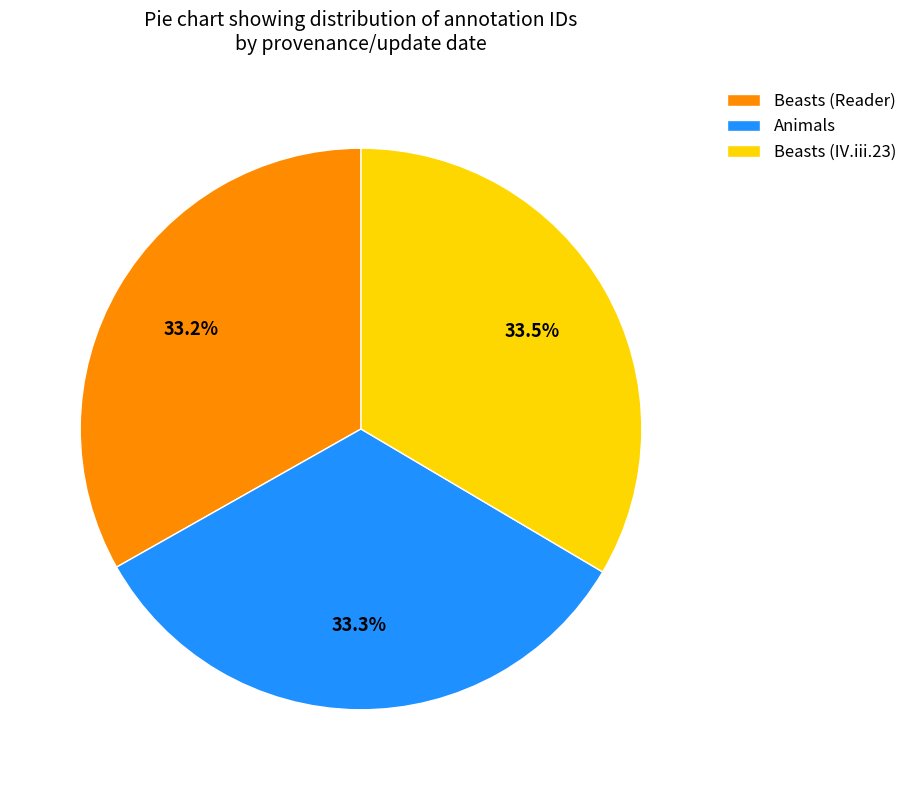

How many segments does this pie chart have?

3